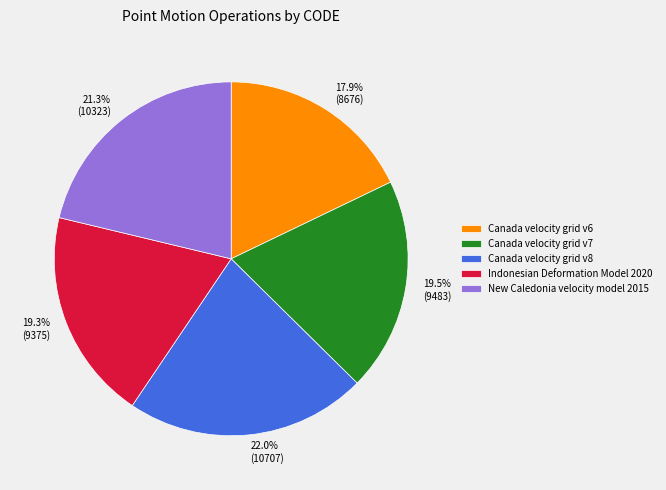

What is the ratio of the value at Canada velocity grid v6 to the value at Canada velocity grid v7?

0.9